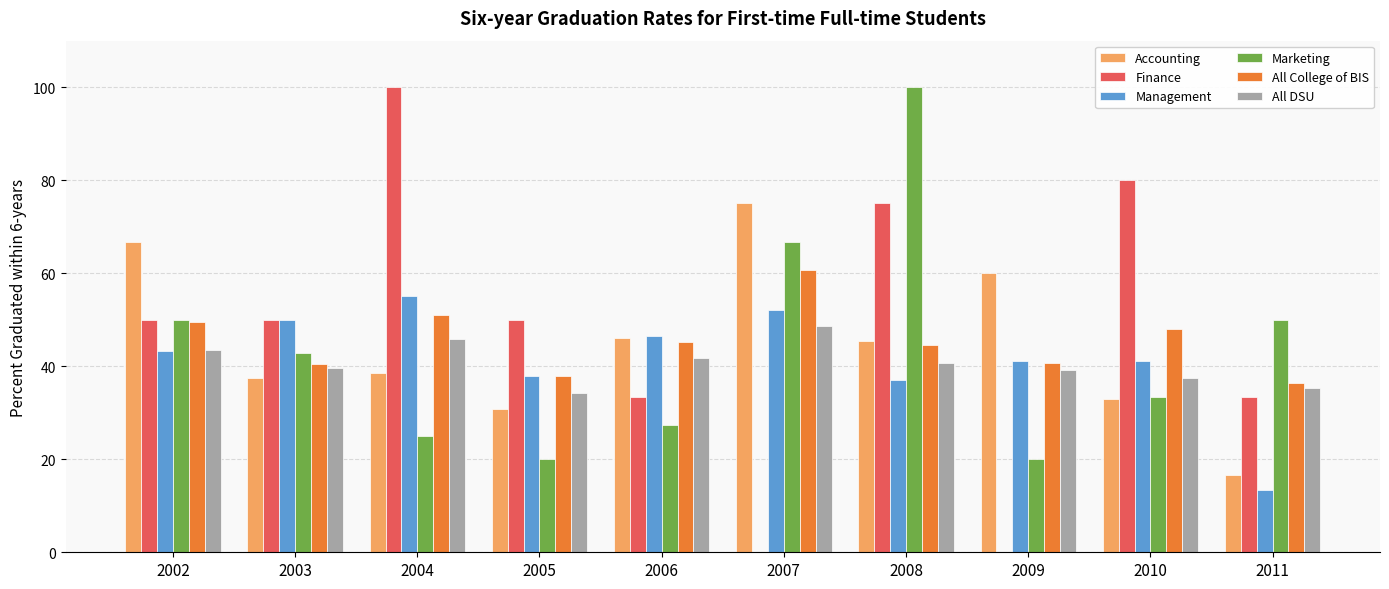

What is the sum of the Marketing values at 2002 and 2010?

83.3